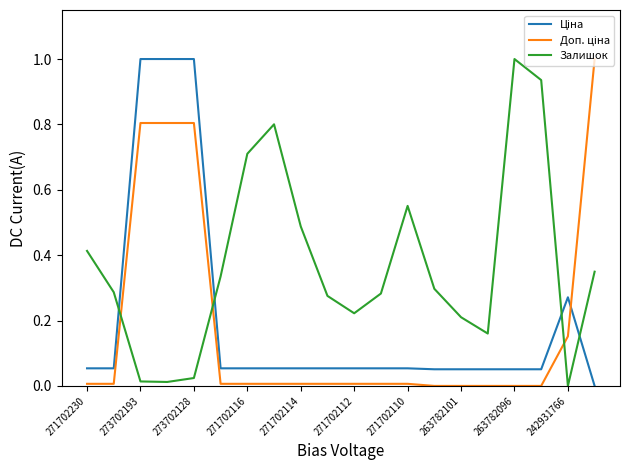

Which series has the largest total across all categories?

Залишок